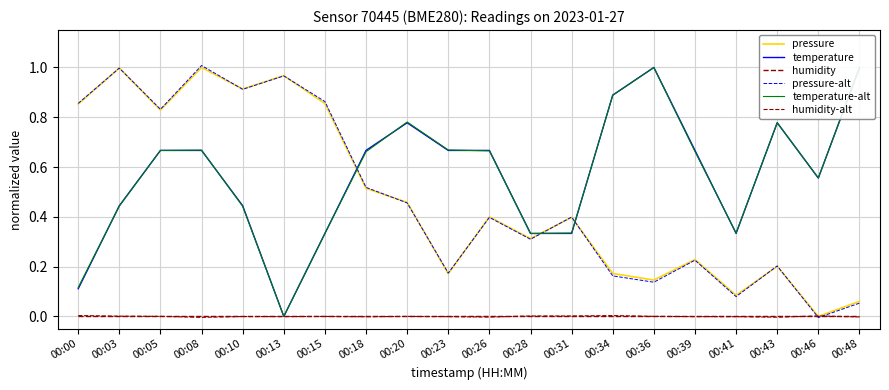

Where do temperature-alt and pressure first cross each other?

00:15 and 00:18